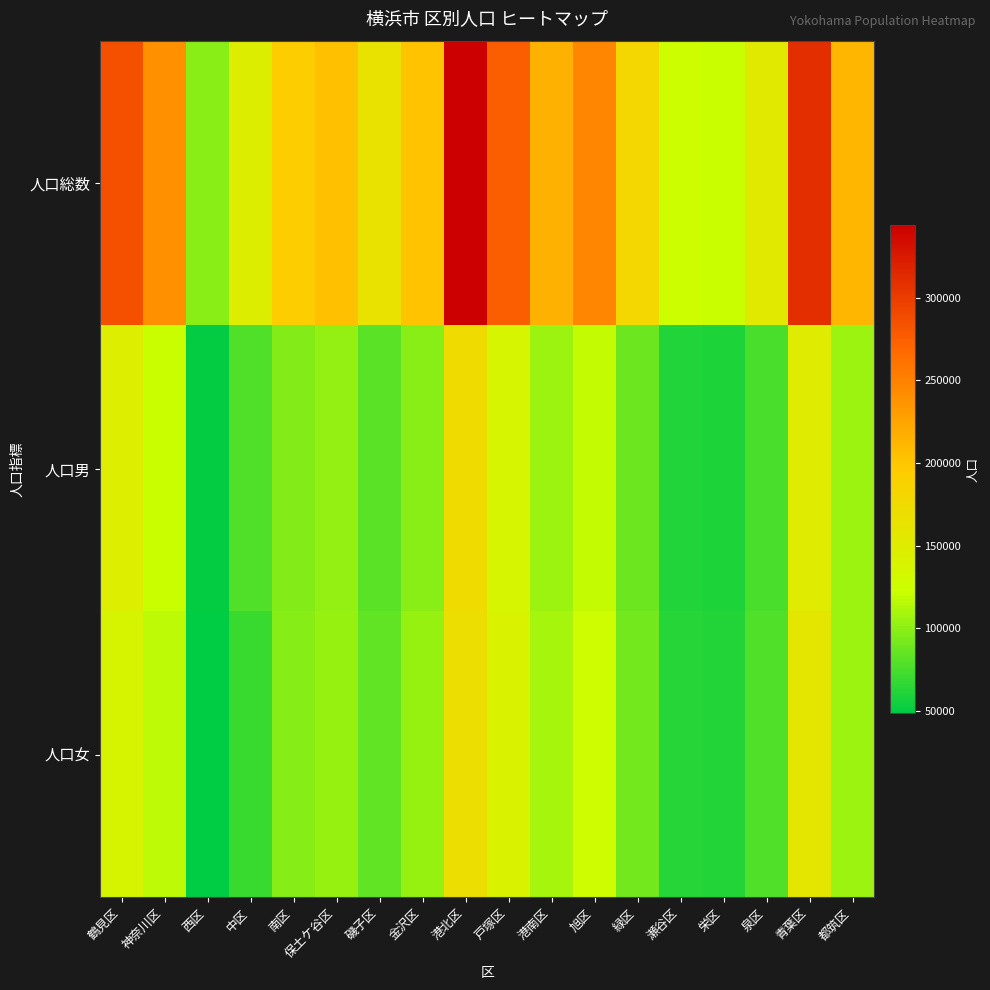

Reading left to right, list all the values displayed in this chart.

人口総数: 鶴見区=285356	神奈川区=238966	西区=98532	中区=148312	南区=194827	保土ケ谷区=205493	磯子区=166229	金沢区=202229	港北区=344172	戸塚区=275283	港南区=215736	旭区=247144	緑区=180366	瀬谷区=124560	栄区=122171	泉区=154025	青葉区=309692	都筑区=211751
人口男: 鶴見区=147650	神奈川区=121769	西区=49850	中区=78087	南区=97006	保土ケ谷区=102381	磯子区=81827	金沢区=99167	港北区=174460	戸塚区=135271	港南区=106126	旭区=120168	緑区=89002	瀬谷区=60889	栄区=59729	泉区=75460	青葉区=151182	都筑区=105961
人口女: 鶴見区=137706	神奈川区=117197	西区=48682	中区=70225	南区=97821	保土ケ谷区=103112	磯子区=84402	金沢区=103062	港北区=169712	戸塚区=140012	港南区=109610	旭区=126976	緑区=91364	瀬谷区=63671	栄区=62442	泉区=78565	青葉区=158510	都筑区=105790